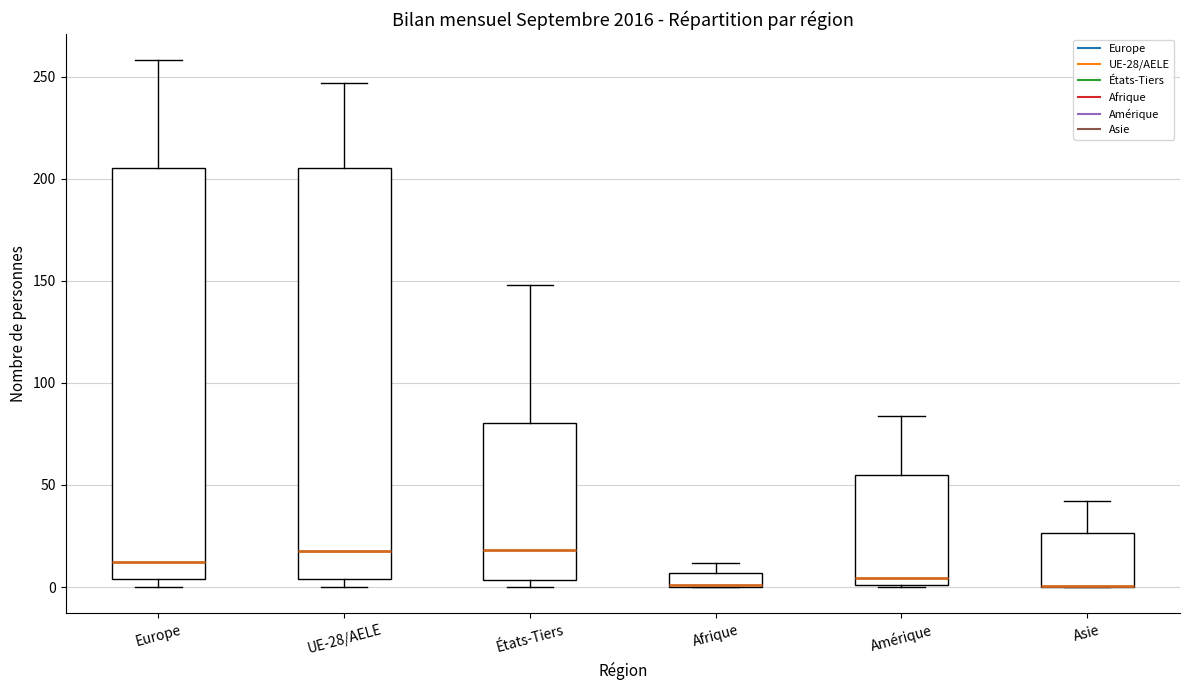

Where is the lower edge of the box for UE-28/AELE on the y-axis? The values are not printed on the chart, so give them approximately, as read against the axis.

5